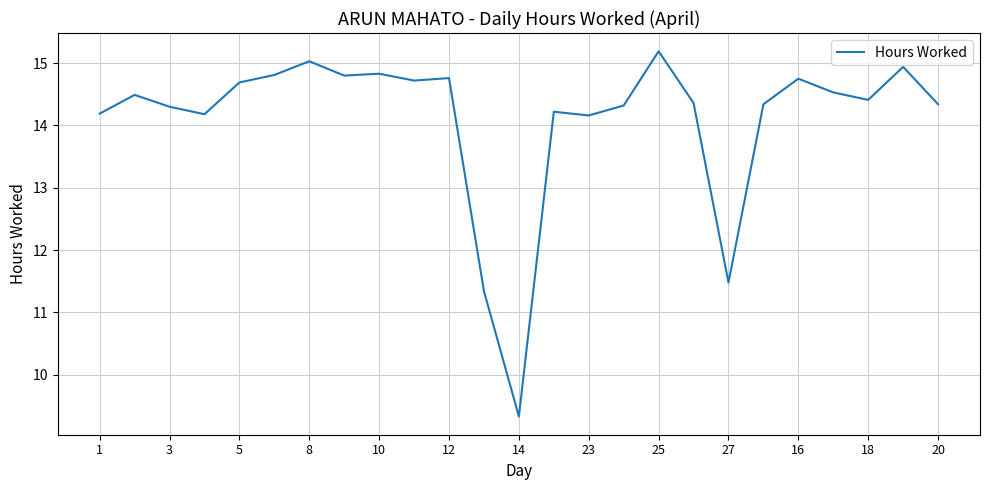

What is the greatest value displayed?

15.2